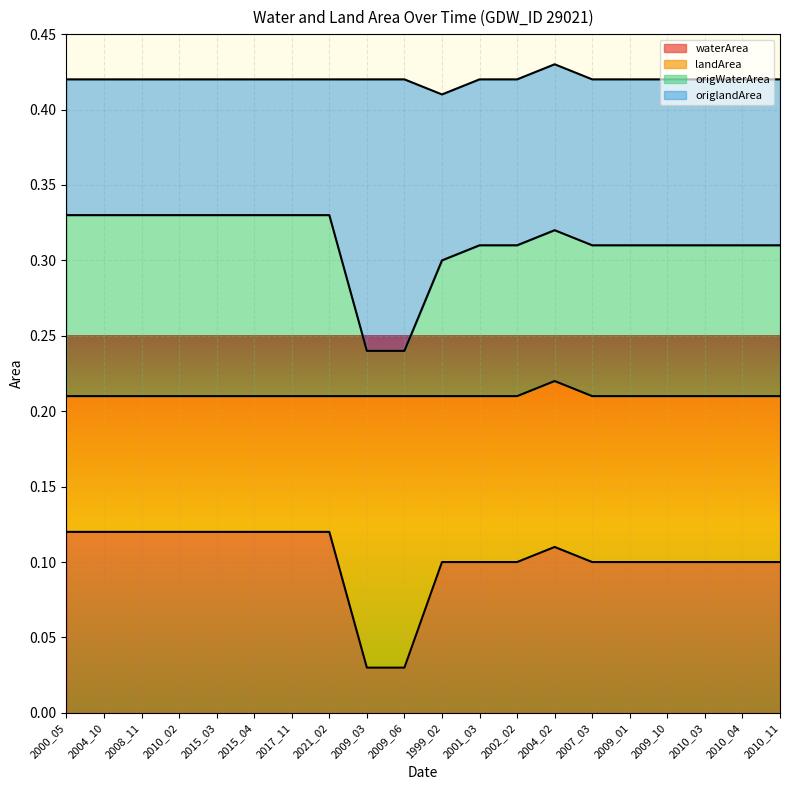

At how many categories does at least one series exceed 0?

20